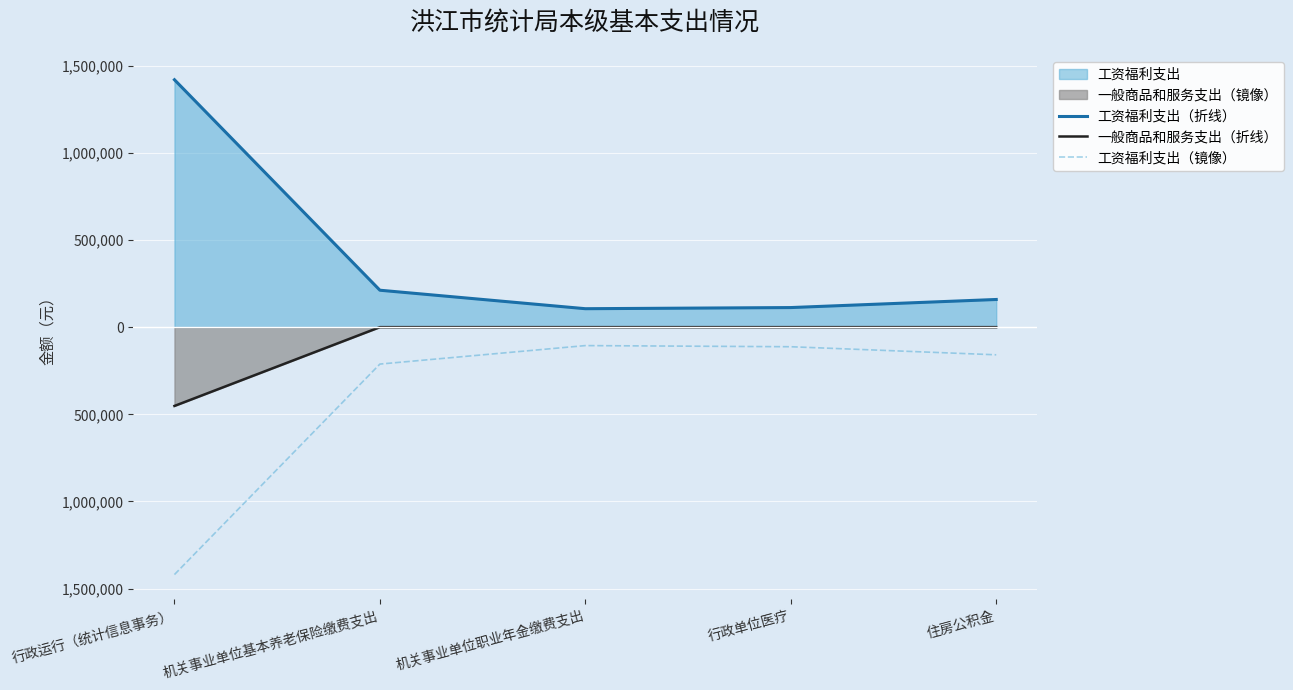

What is the sum of the 工资福利支出（镜像） values at 机关事业单位职业年金缴费支出 and 行政单位医疗?

-218158